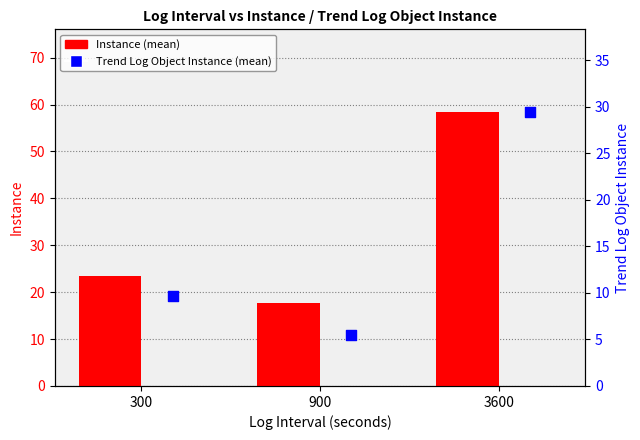

Which series has the largest Y range (max minus min)?

Instance (mean)